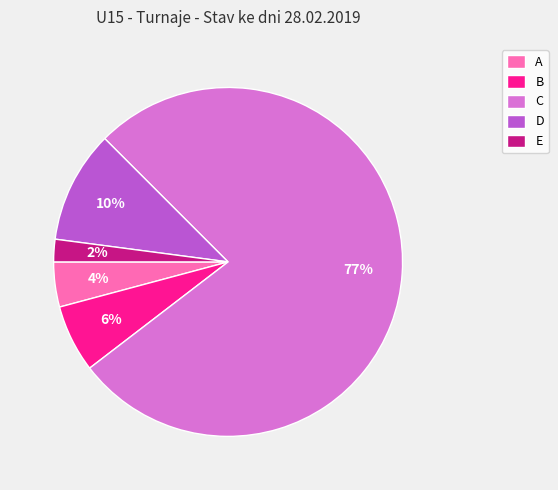

Between D and B, which is larger?

D